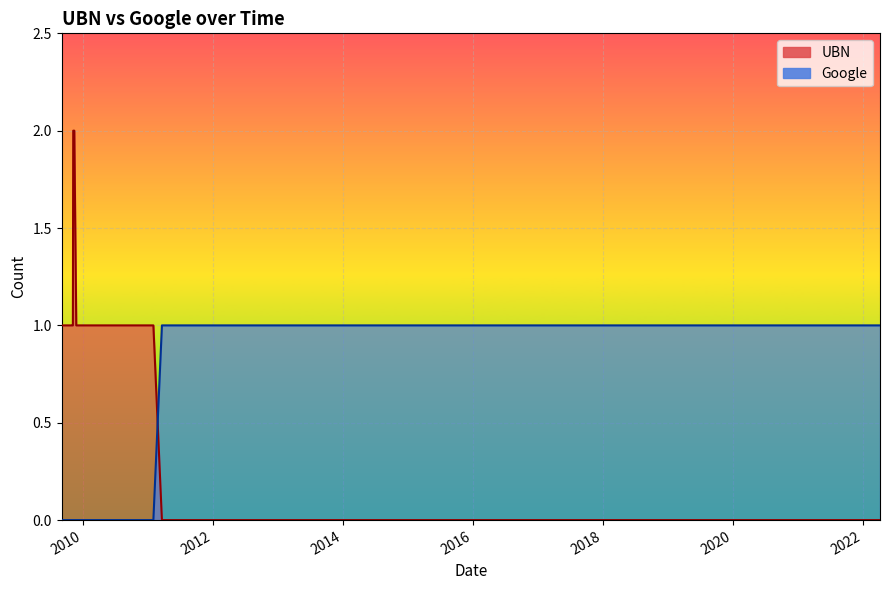

Count the number of data series in this chart.

2